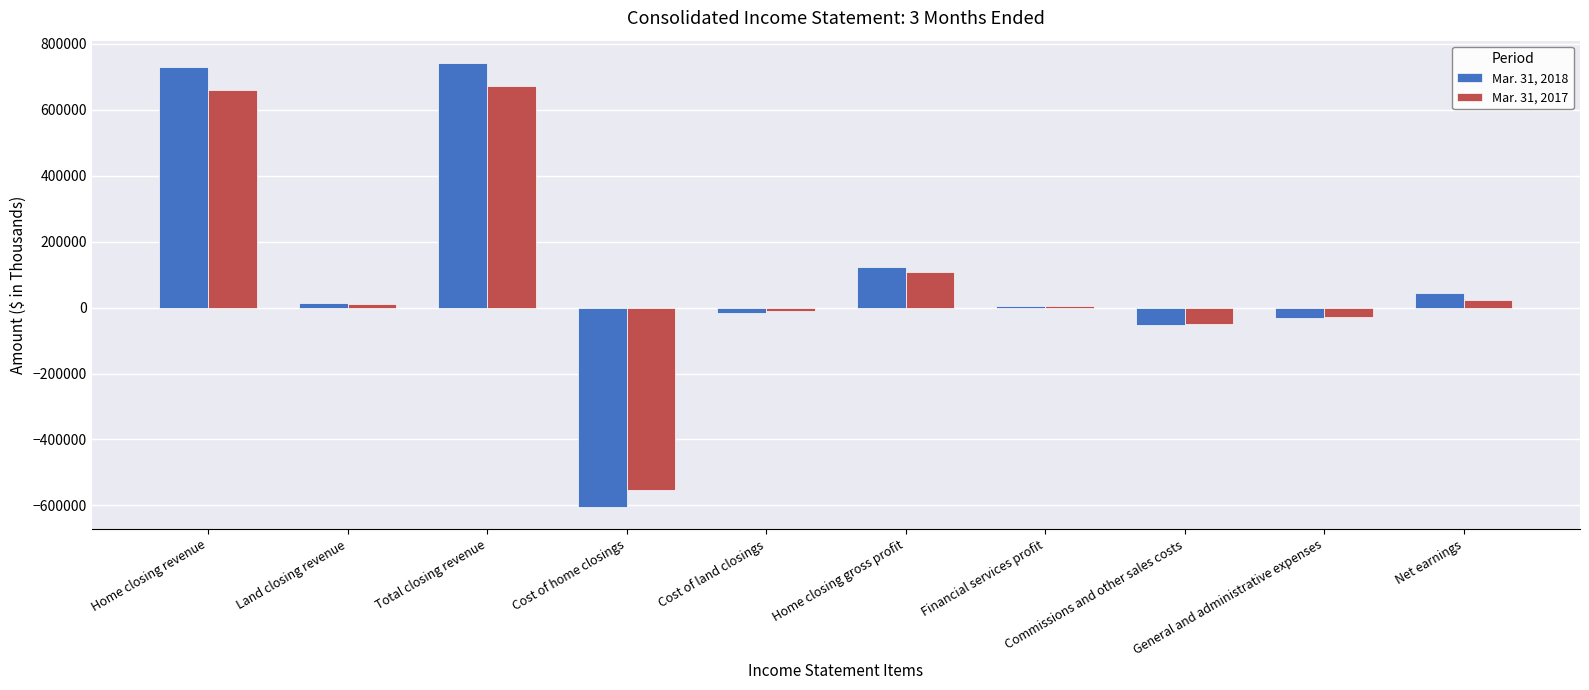

What is the total value across all series at Commissions and other sales costs?

-101072